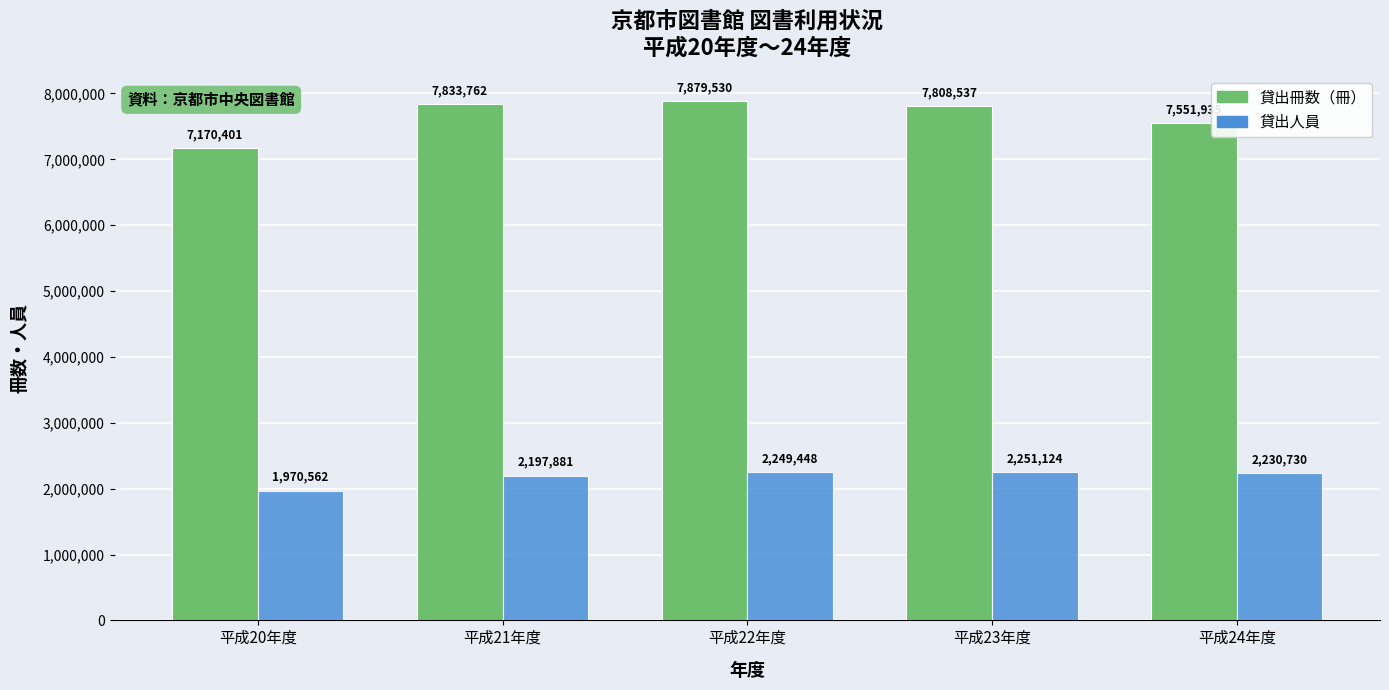

List the labels in order of 貸出人員 value, smallest first.

平成20年度, 平成21年度, 平成24年度, 平成22年度, 平成23年度